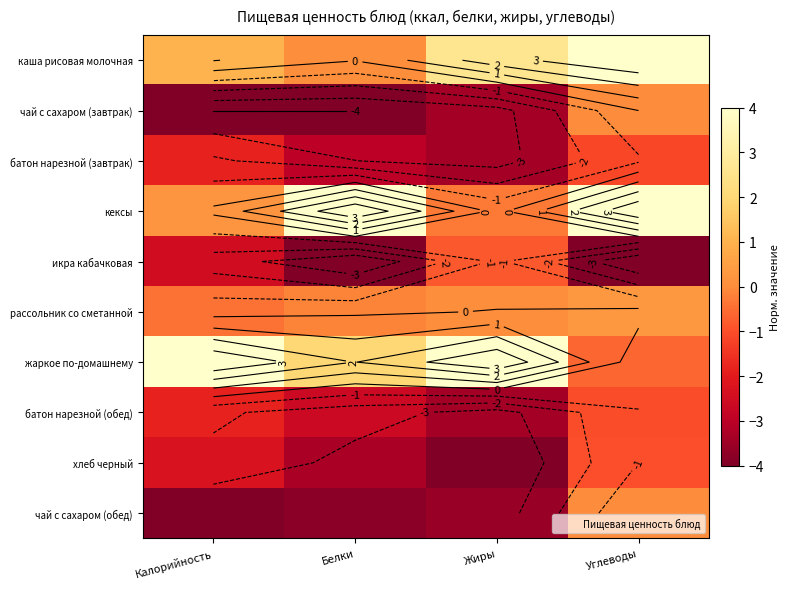

How many values in чай с сахаром (обед) are below zero?

3